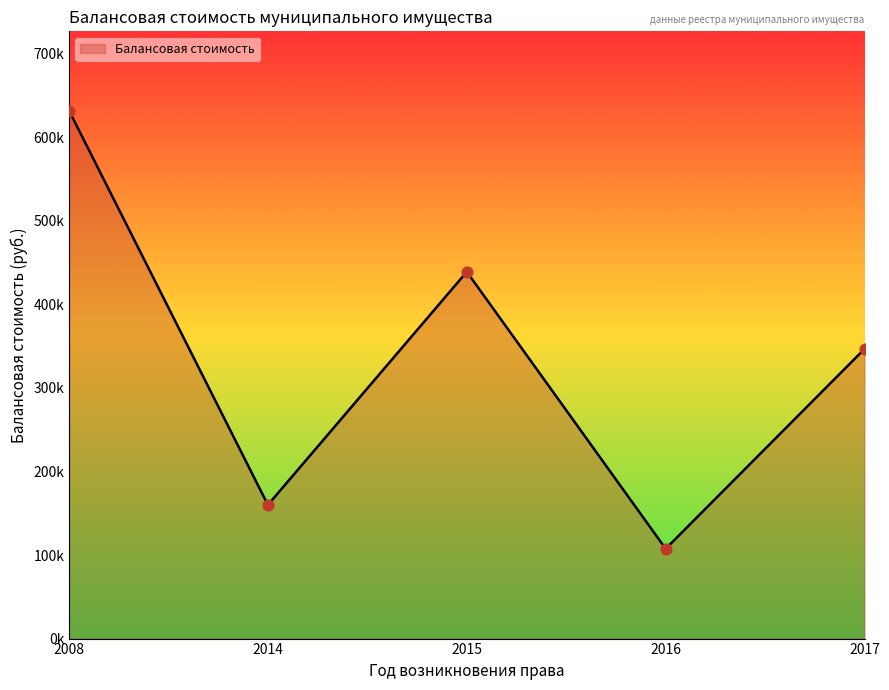

Does the chart have visible grid lines?

No